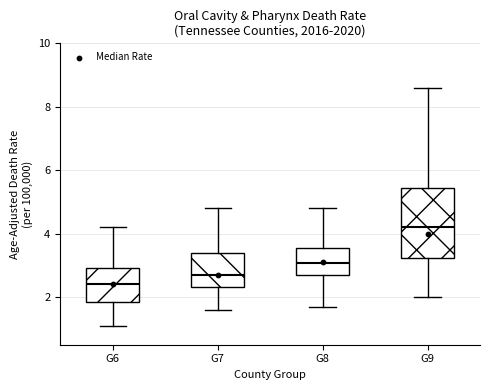

Reading left to right, read every box against the y-axis: the position of its median line, the range the box covers, and the ends of its whiskers. The values are not printed on the chart, so give them approximately, as read against the axis.

G6: median 2.4, box 1.8 to 3.0, whiskers 1.2 to 4.2
G7: median 2.8, box 2.4 to 3.4, whiskers 1.6 to 4.8
G8: median 3.0, box 2.6 to 3.6, whiskers 1.8 to 4.8
G9: median 4.2, box 3.2 to 5.4, whiskers 2.0 to 8.6